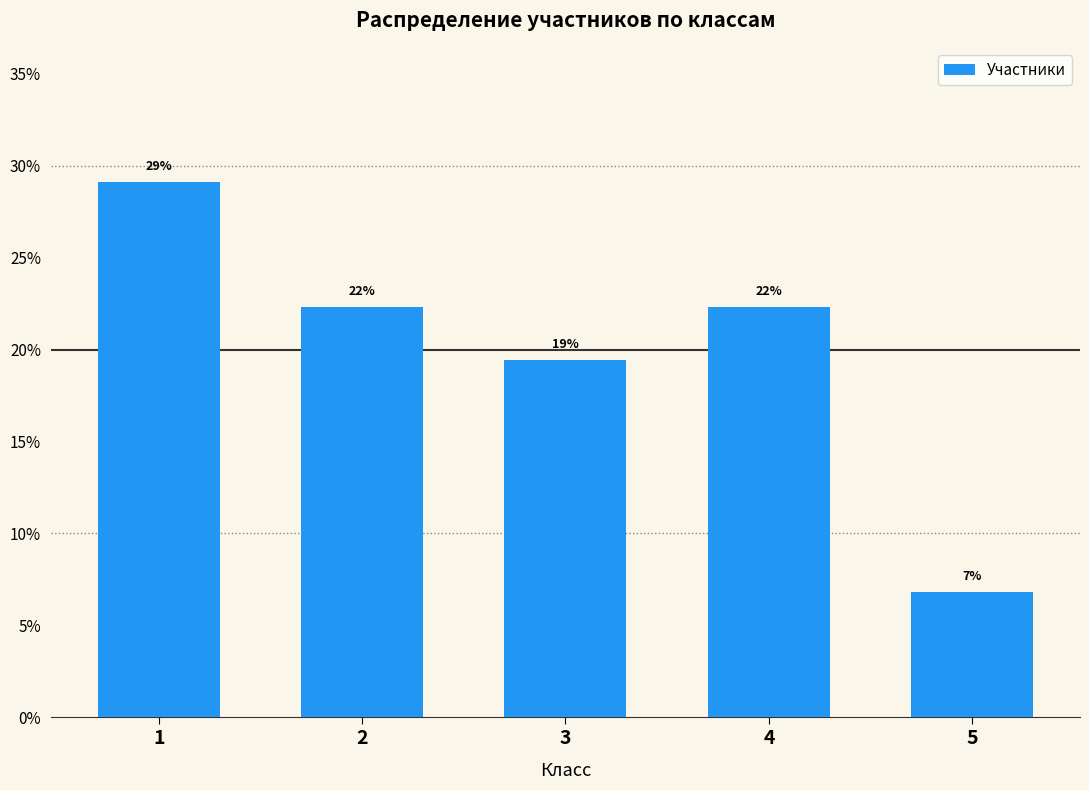

How many bars are there in total?

5